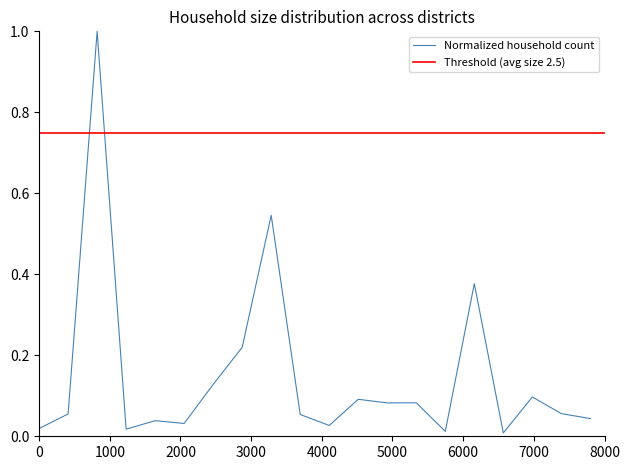

How many interior local valleys (lower than both neighbors) does the data have?

6